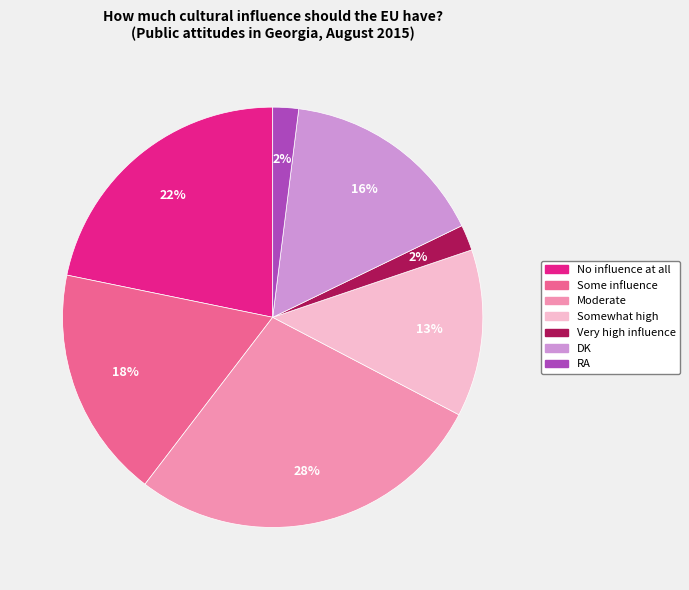

What percentage is the Moderate slice, to the nearest percent?

28%